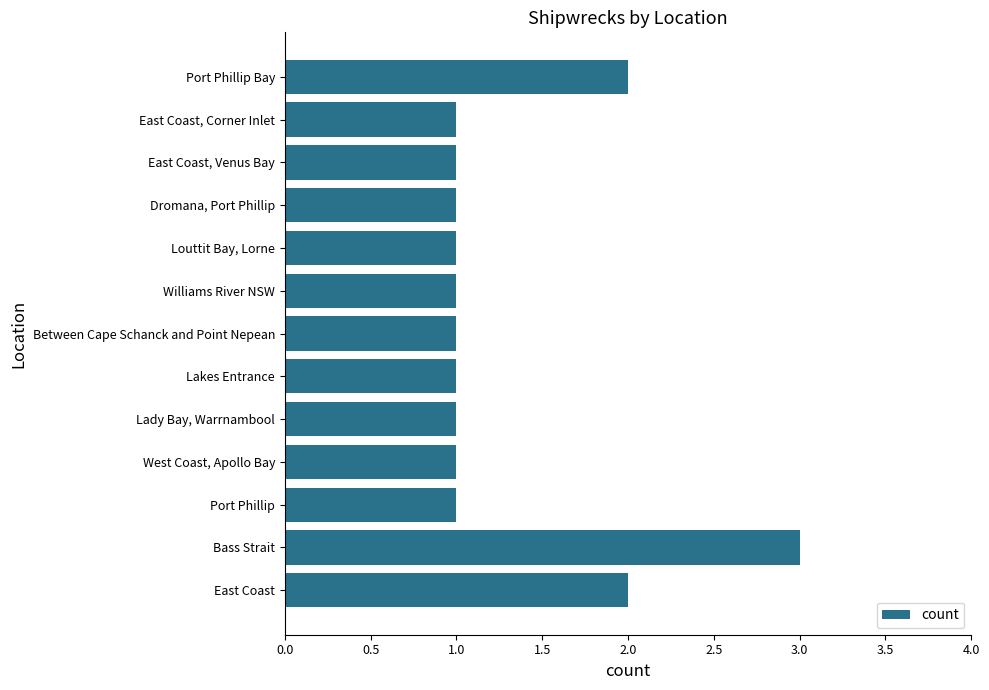

What is the difference between the maximum and minimum values?

2